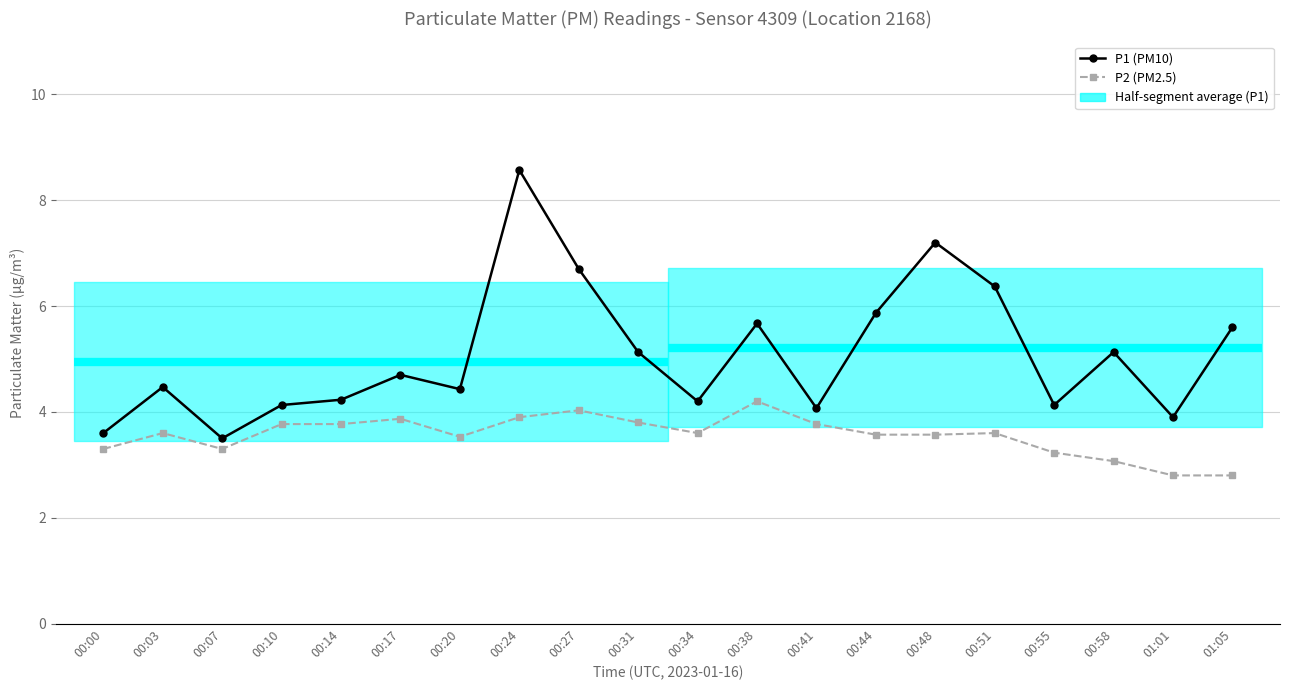

Read the P2 (PM2.5) value at 00:20.

3.5